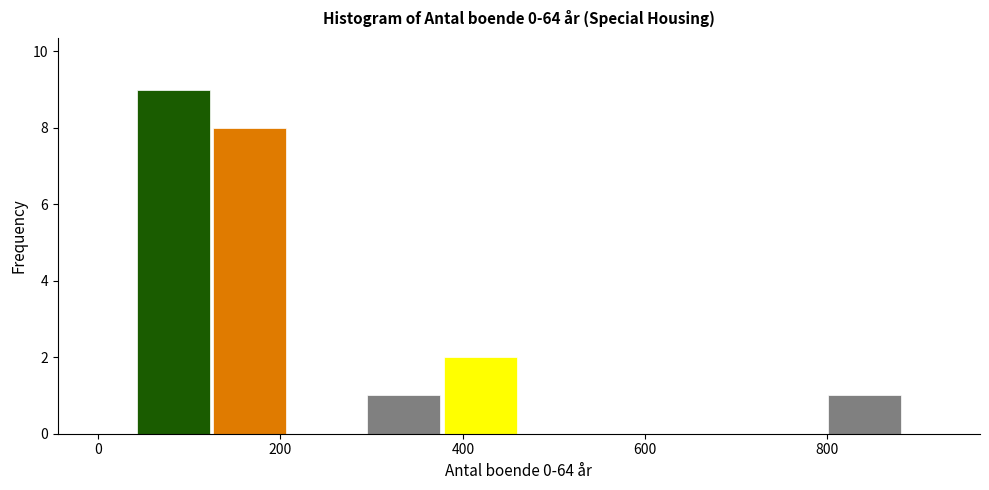

Reading left to right, list every bar in this chart as the range it spans on the x-axis followed by its height. Neither the bar edges nor the heights are printed on the chart, so give them approximately, as read against the axes.

40 to 120: 9
120 to 200: 8
200 to 300: 0
300 to 380: 1
380 to 460: 2
460 to 540: 0
540 to 640: 0
640 to 720: 0
720 to 800: 0
800 to 880: 1